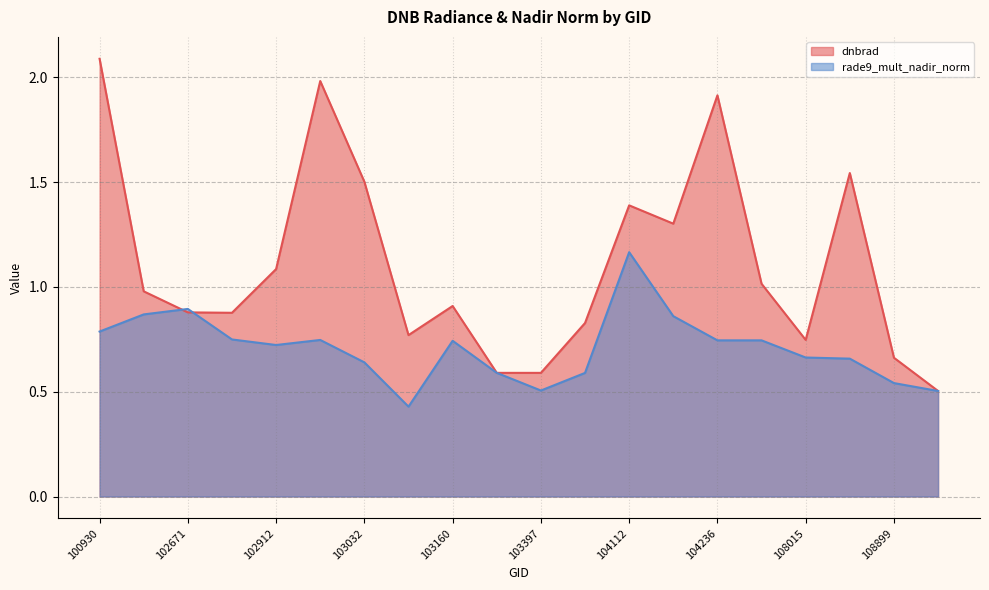

Is the value of dnbrad at 103032 greater than the value of rade9_mult_nadir_norm at 100930?

Yes